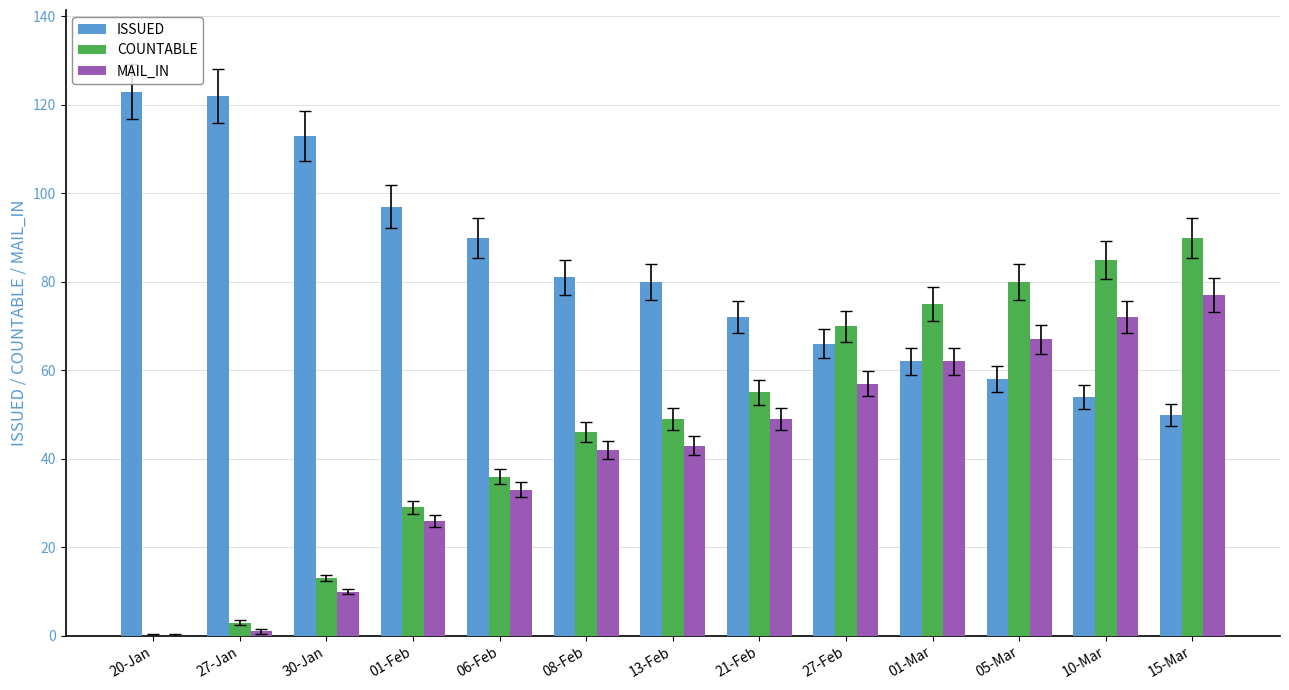

The MAIL_IN series shows 92 at 01-Mar. True or false?

False